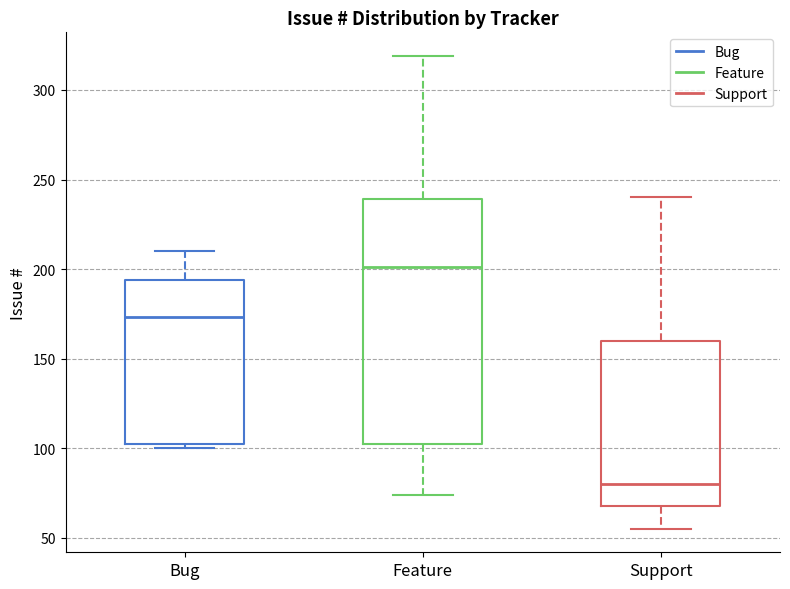

Which box has the lowest median line?

Support